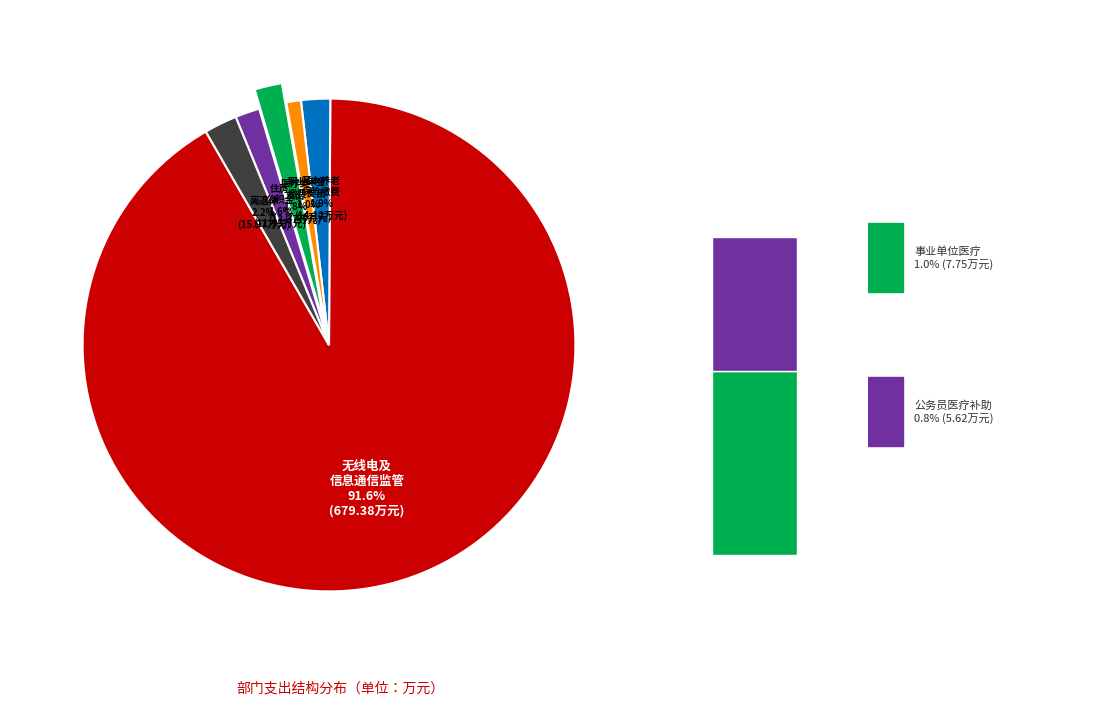

To the nearest percent, what portion does 机关事业单位职业年金缴费支出 represent?

1%